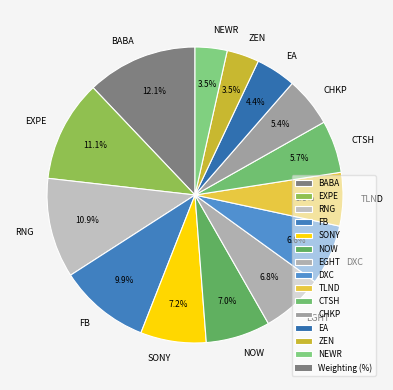

Count the number of slices in the pie.

14